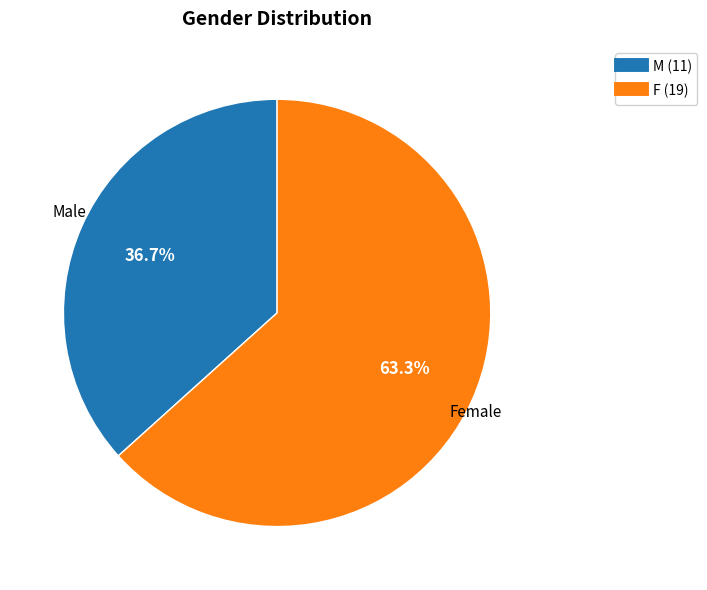

Which category has the smallest portion of the pie?

M